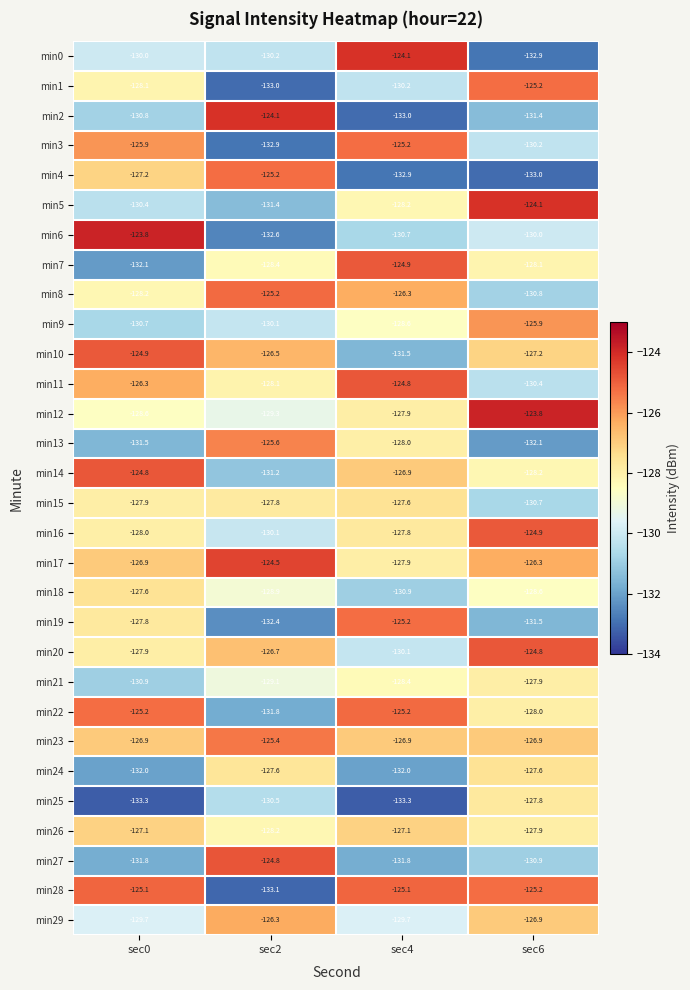

What is the difference between the min23 values at sec2 and sec0?

1.5